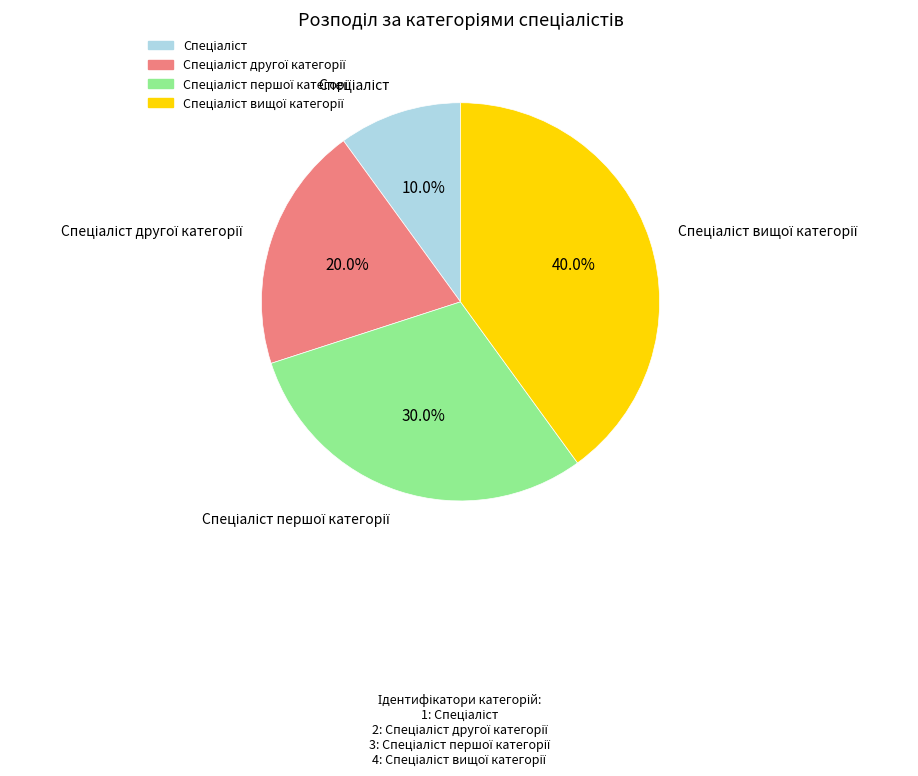

Does any single category account for the majority?

No